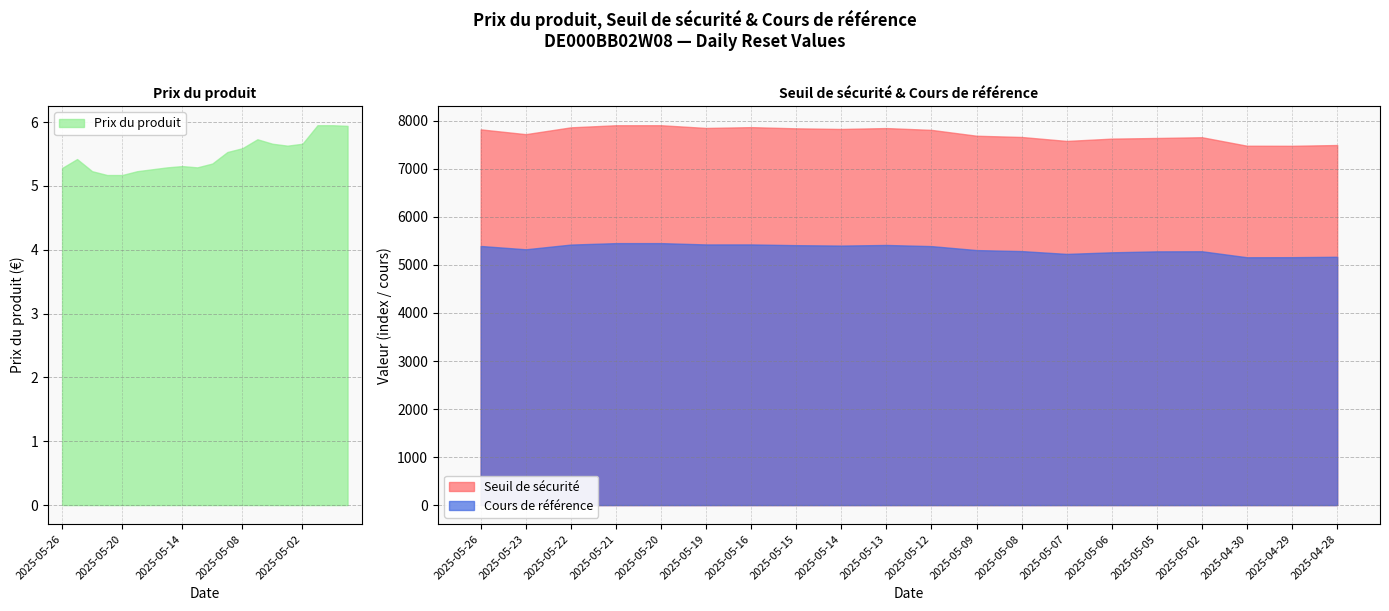

What position from the right is 2025-05-14?

12